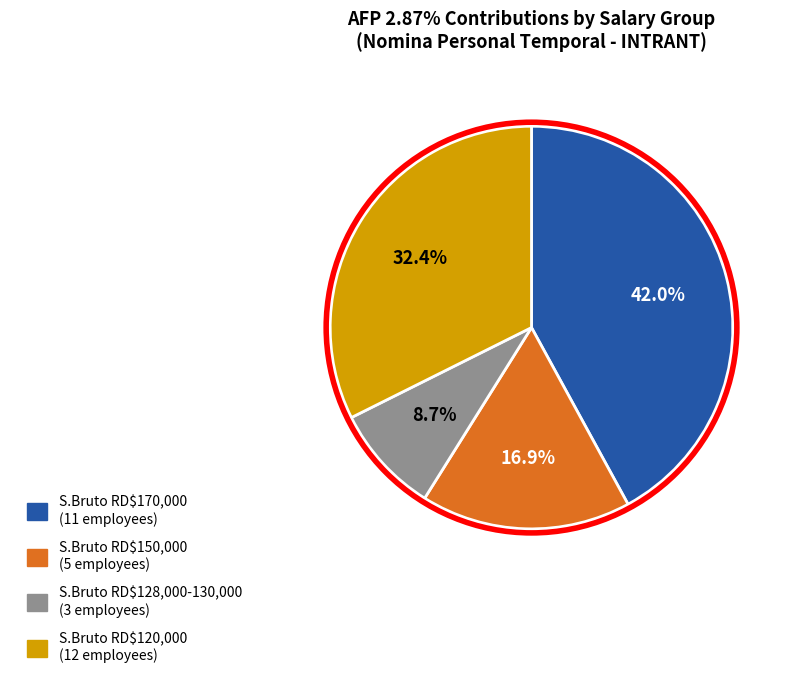

Is there any slice that represents more than half of the pie?

No